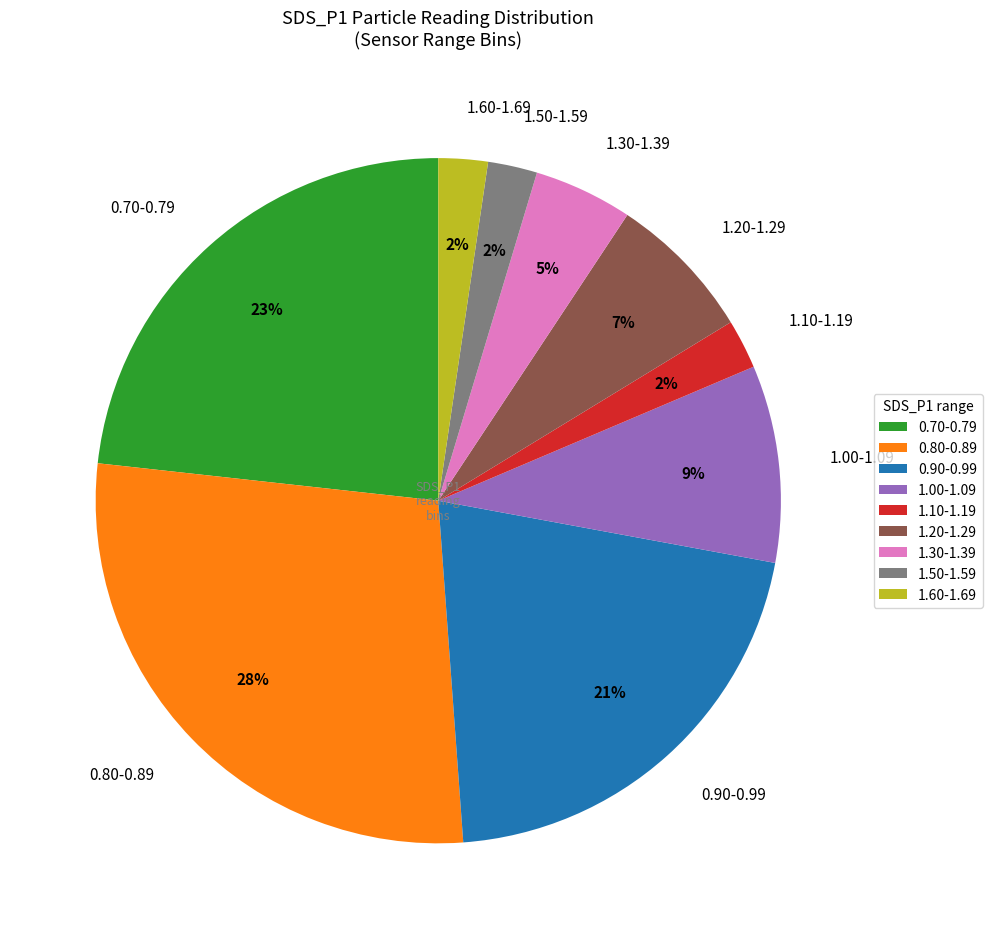

What is the largest slice in the pie chart?

0.80-0.89